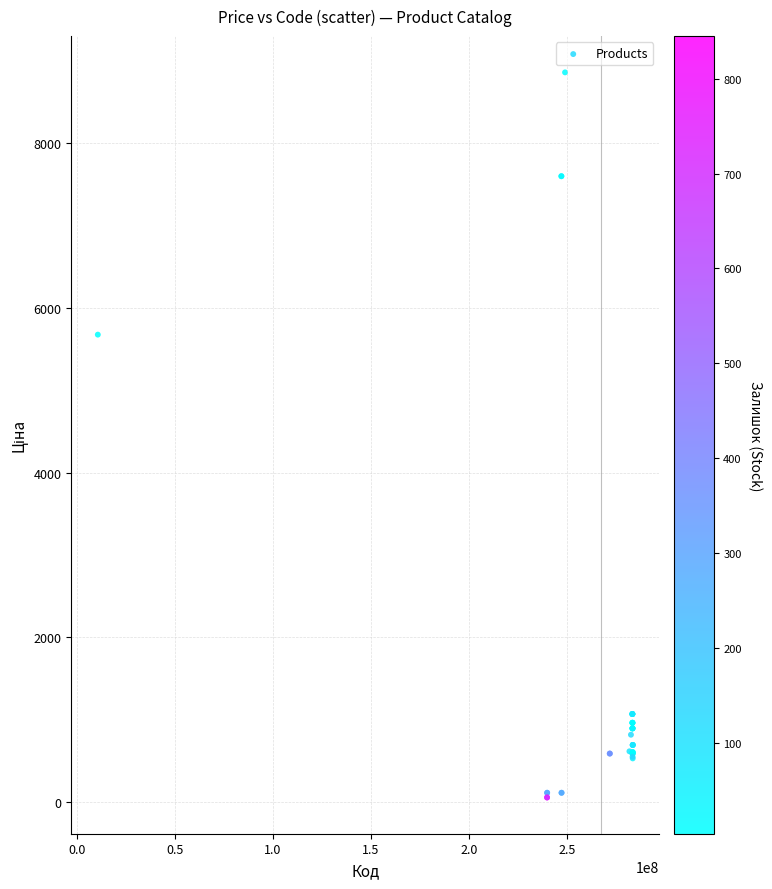

What Y value in the scatter plot is closest to 4456?

5673.8